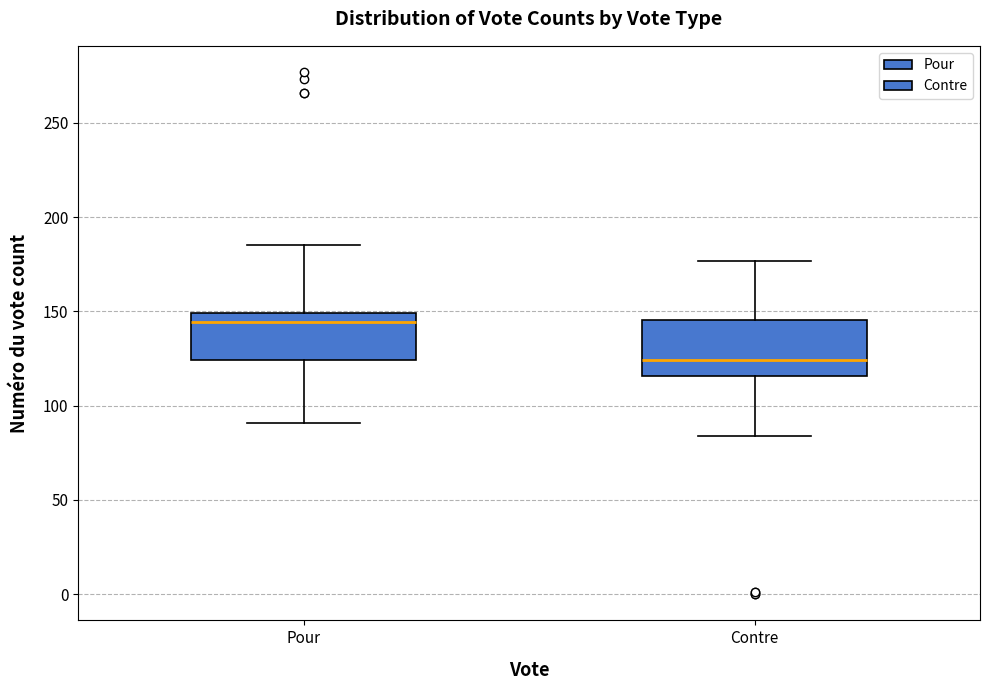

Which box has the lowest median line?

Contre